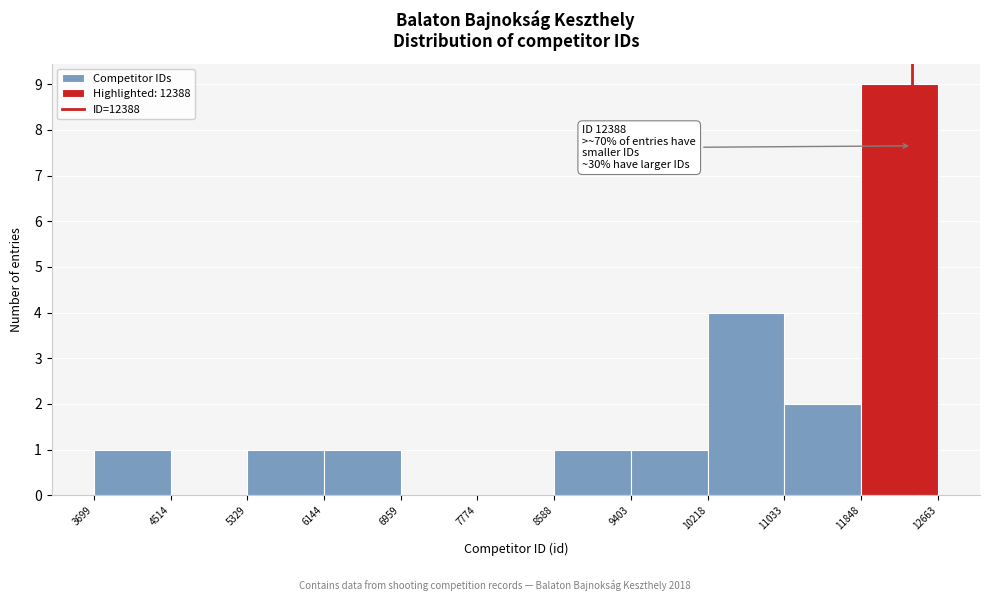

Over which range of the x-axis is the bar tallest?

11848 to 12663